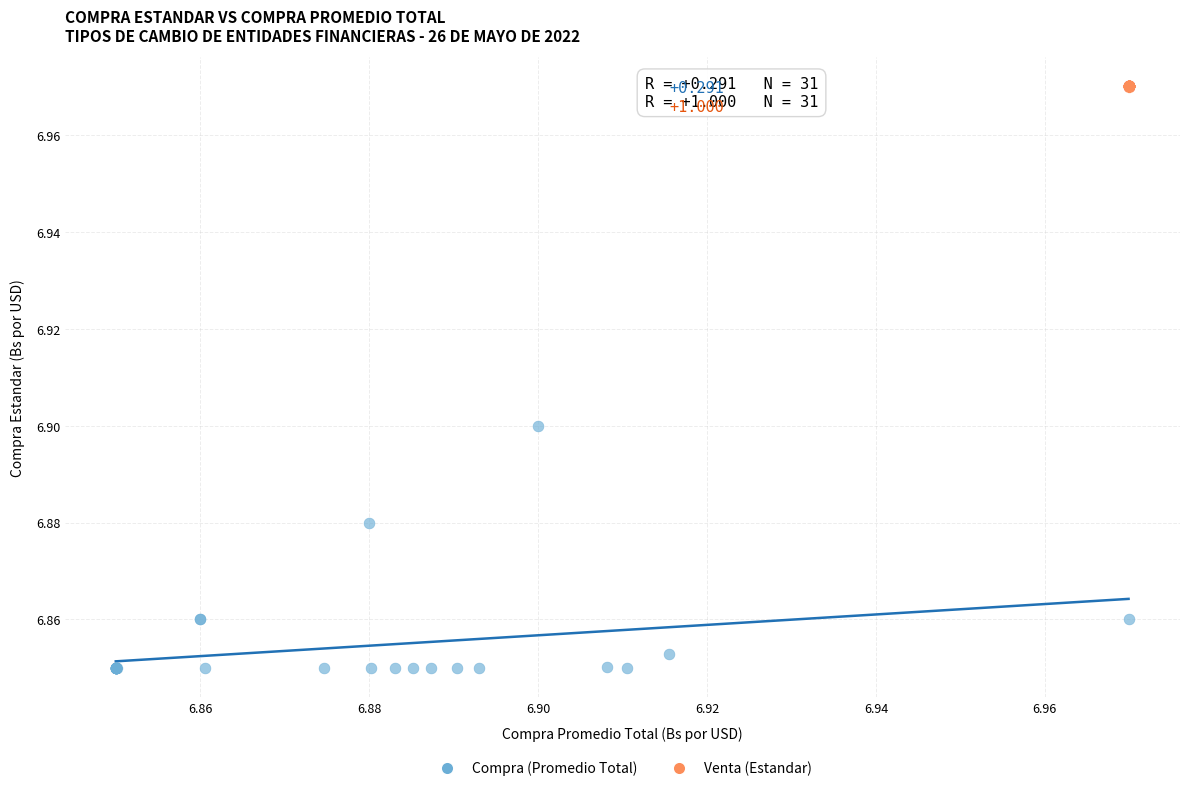

Which series contains the highest Y value?

Venta (Estandar)